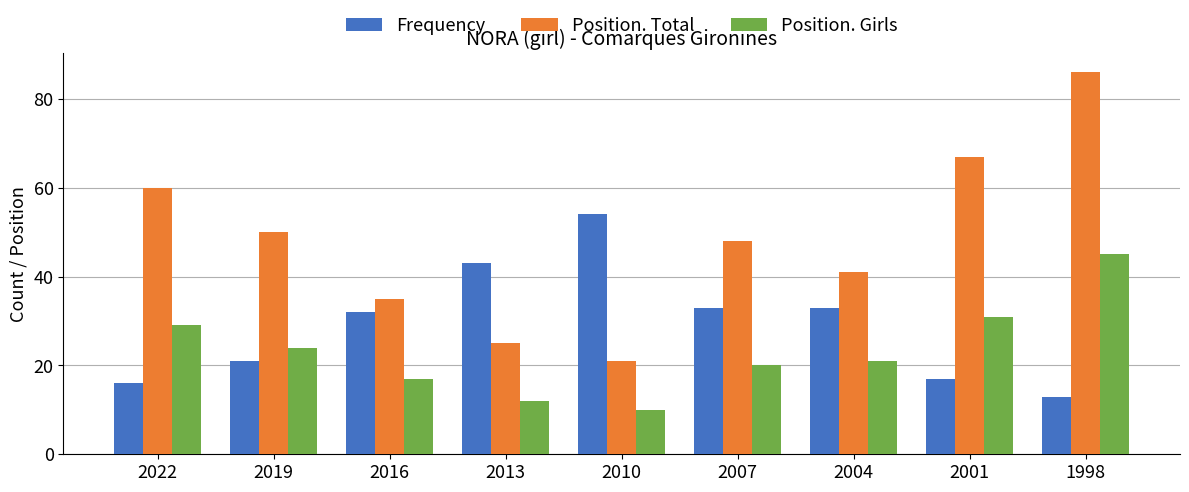

List the series in order of their peak value, lowest first.

Position. Girls, Frequency, Position. Total